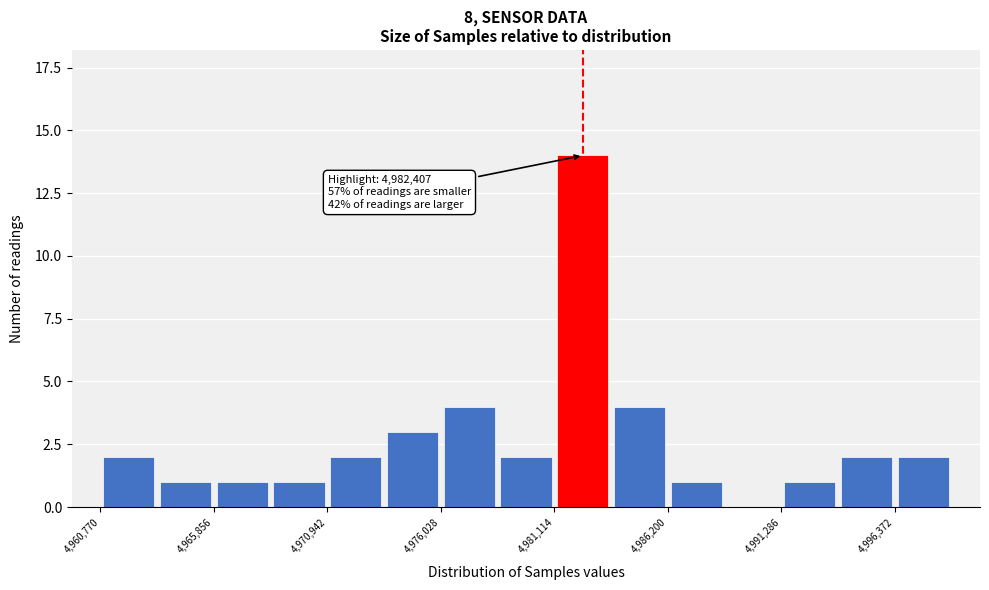

Around what value on the x-axis is the tallest bar? Give the approximate position of its centre, as read against the axis.

4982000